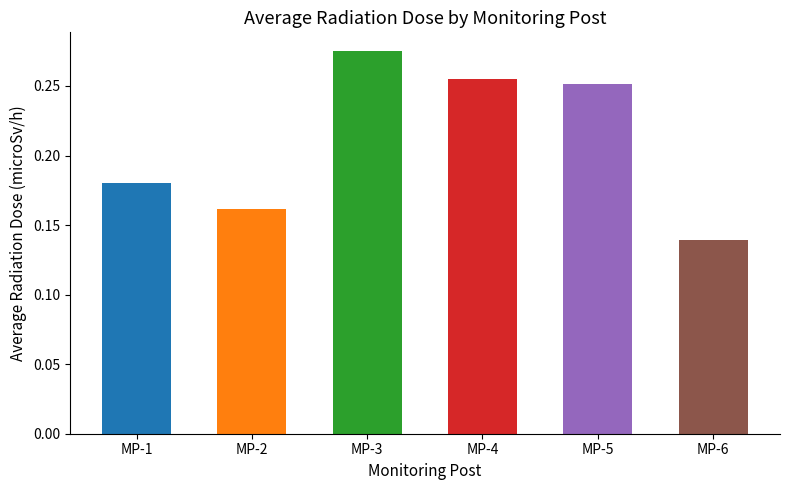

Which category has the lowest value across all series?

MP-6